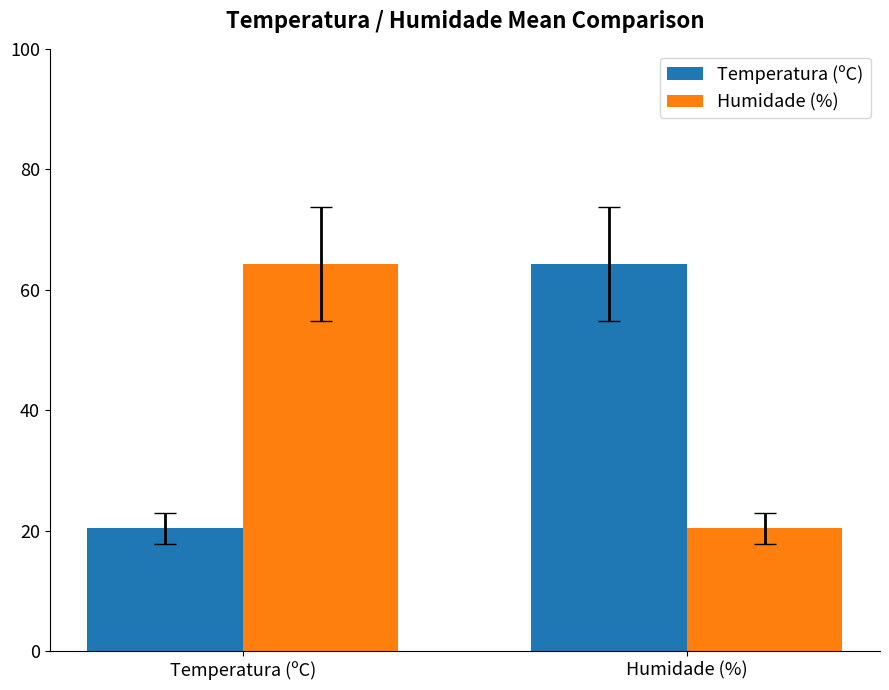

What is the label of the 2nd bar from the left?

Humidade (%)